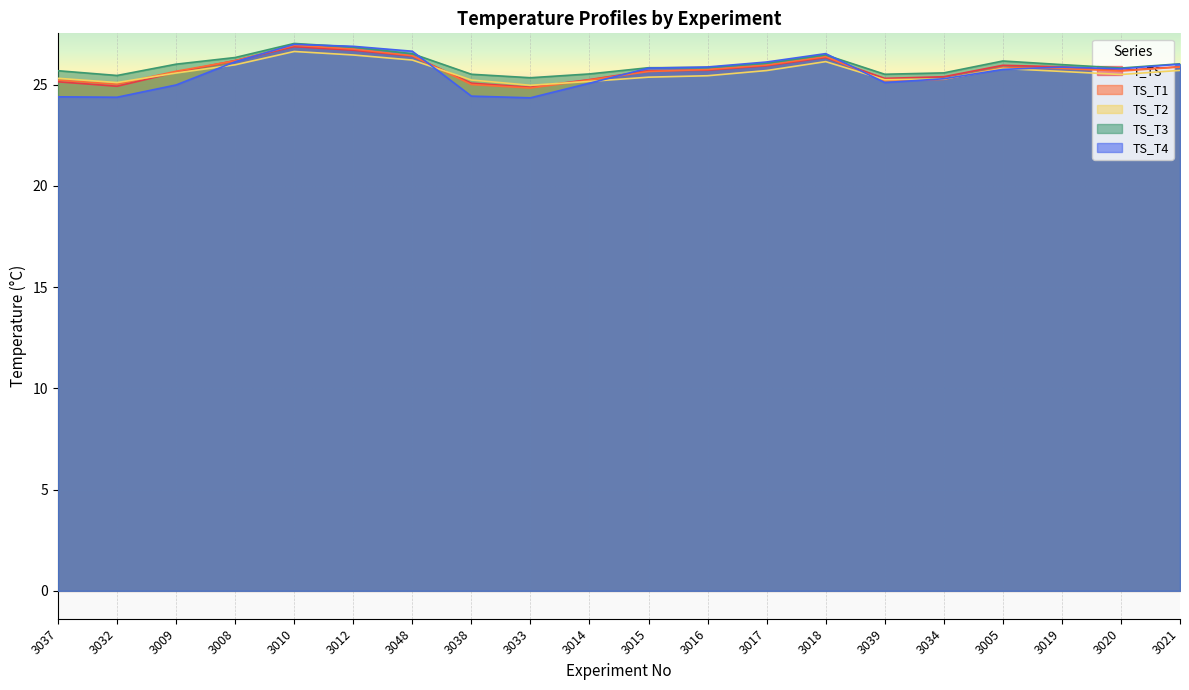

Which series has the largest total across all categories?

TS_T3